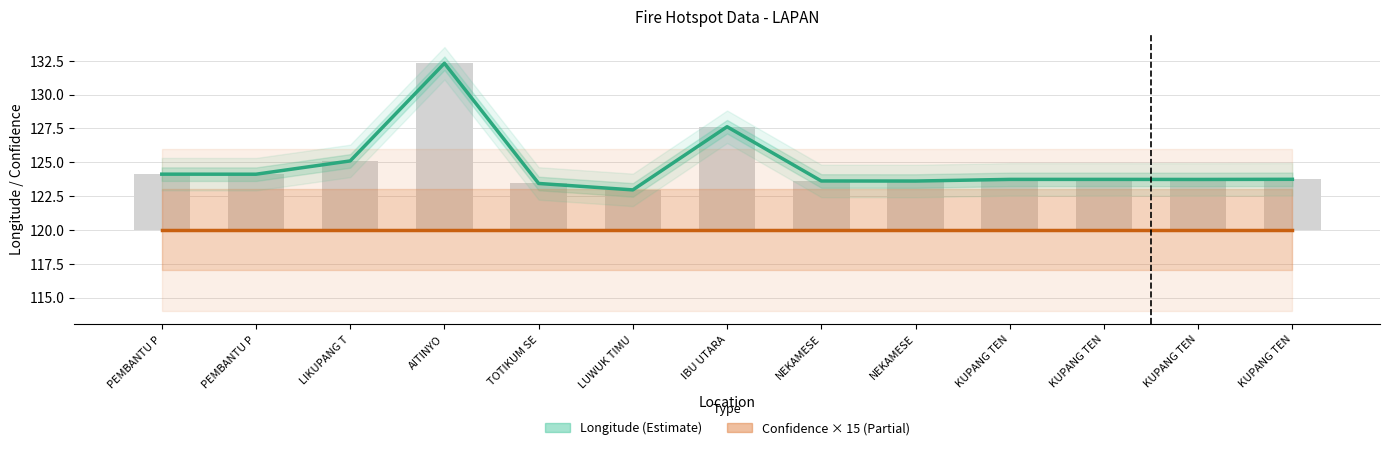

Is it true that Confidence × 15 (Partial) equals 62.0 at LIKUPANG T?

False